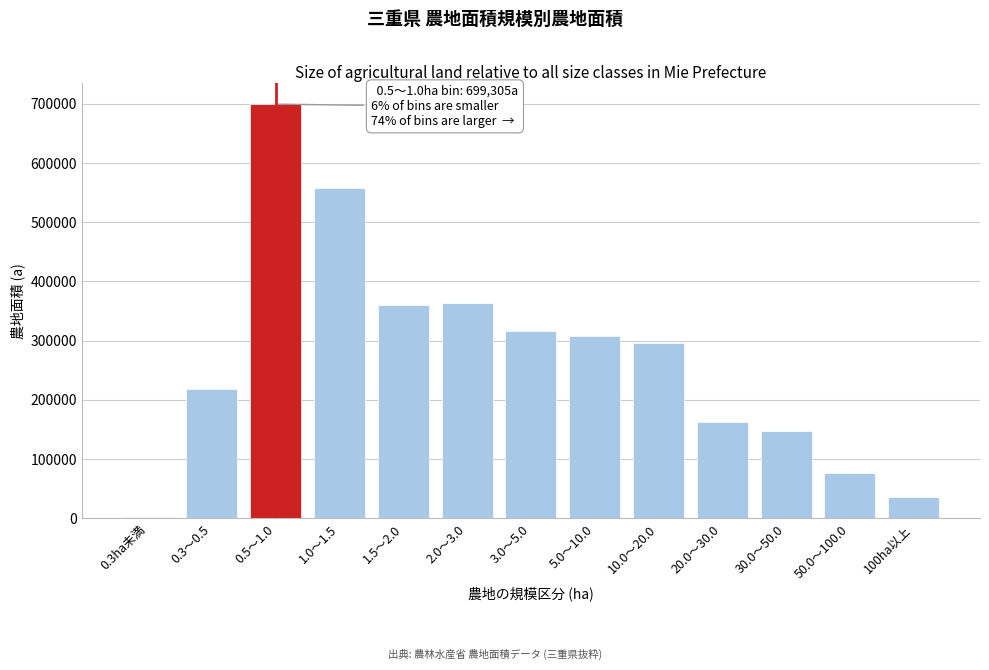

Reading left to right, what are all the values shown in this chart?

0.3ha未満=2466	0.3～0.5=218106	0.5～1.0=699305	1.0～1.5=558399	1.5～2.0=360403	2.0～3.0=364226	3.0～5.0=316078	5.0～10.0=307560	10.0～20.0=296004	20.0～30.0=161960	30.0～50.0=148026	50.0～100.0=76839	100ha以上=35195